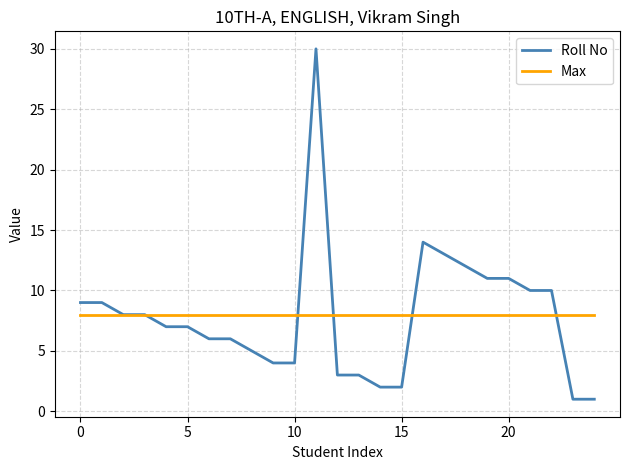

List the series in order of their peak value, lowest first.

Max, Roll No